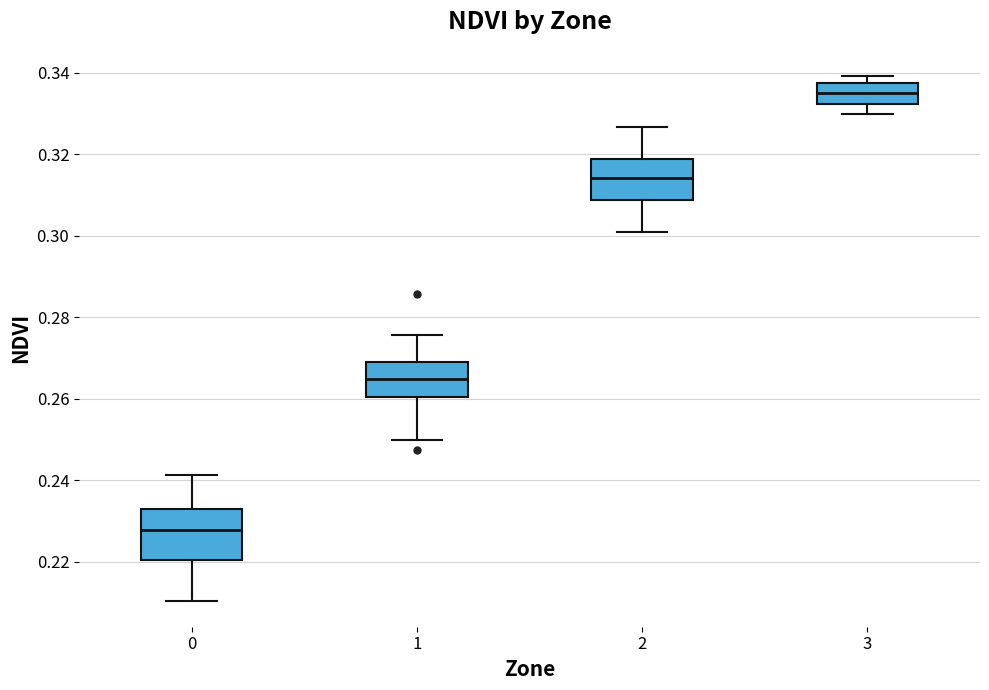

Where is the lower edge of the box at x = 2 on the y-axis? The values are not printed on the chart, so give them approximately, as read against the axis.

0.308